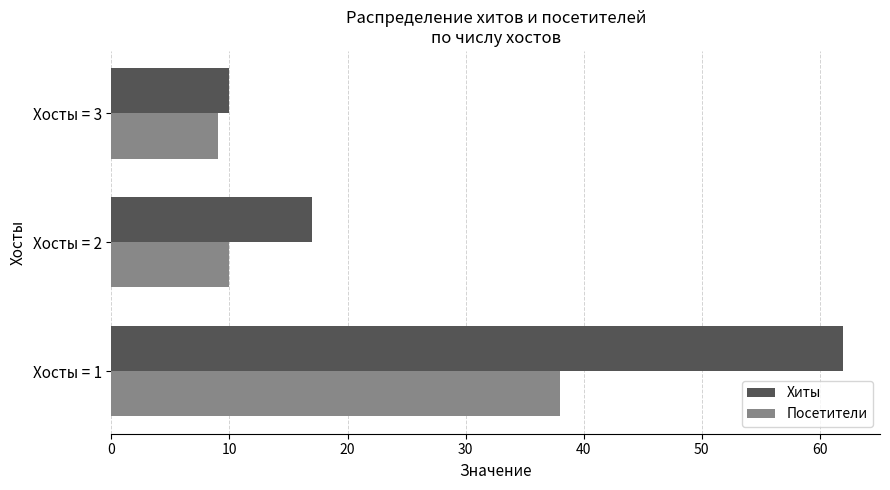

What is the approximate value of Хиты at Хосты = 1?

62